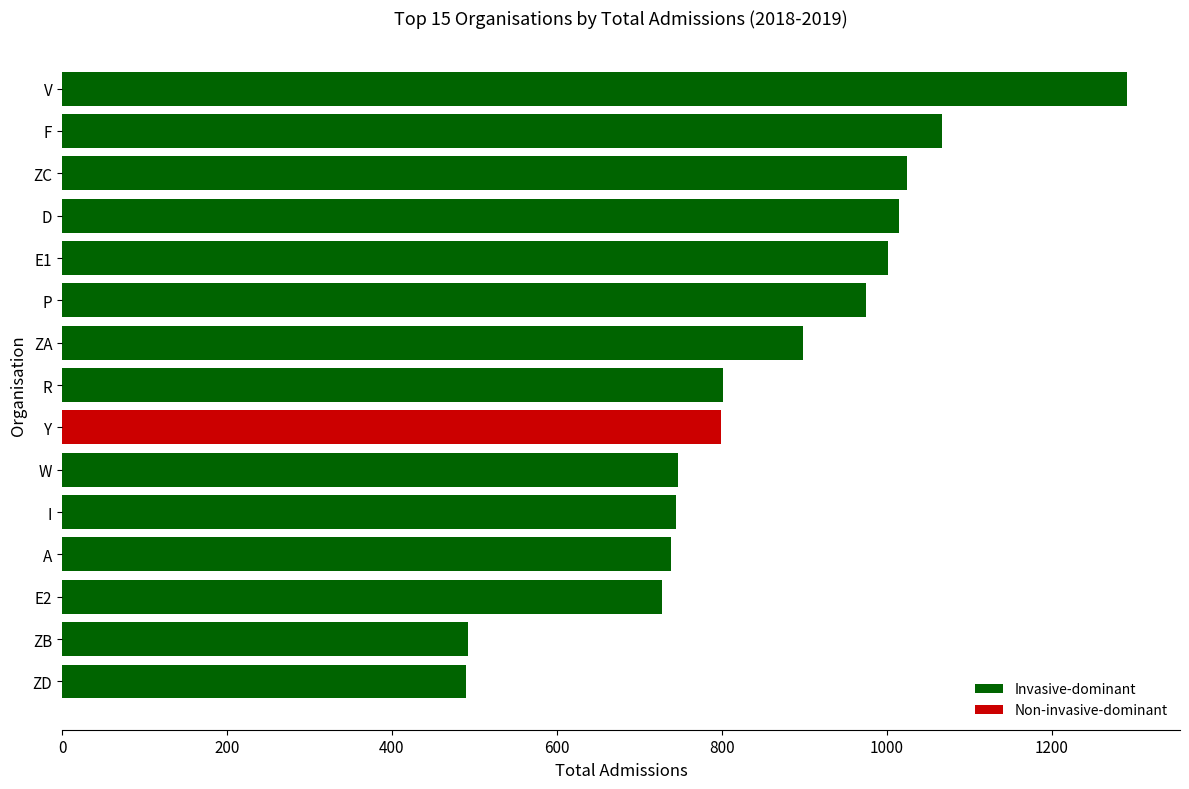

What is the label of the 1st bar from the bottom?

ZD